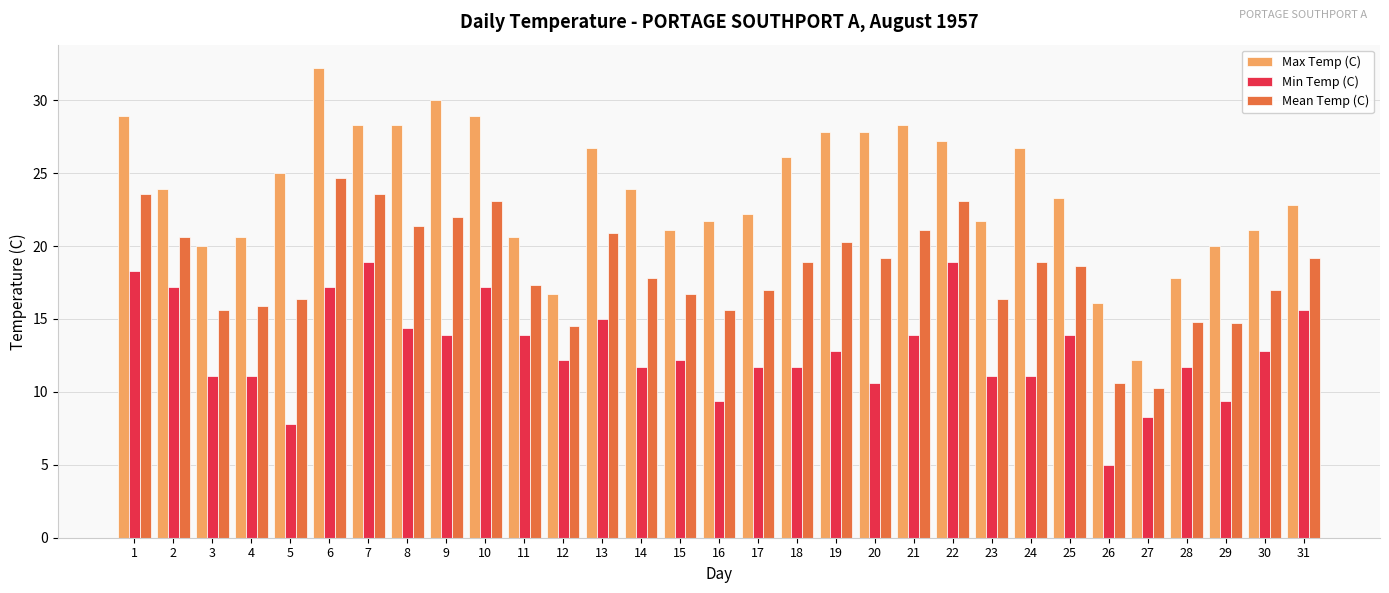

Rank the series at 10 from highest to lowest value.

Max Temp (C), Mean Temp (C), Min Temp (C)